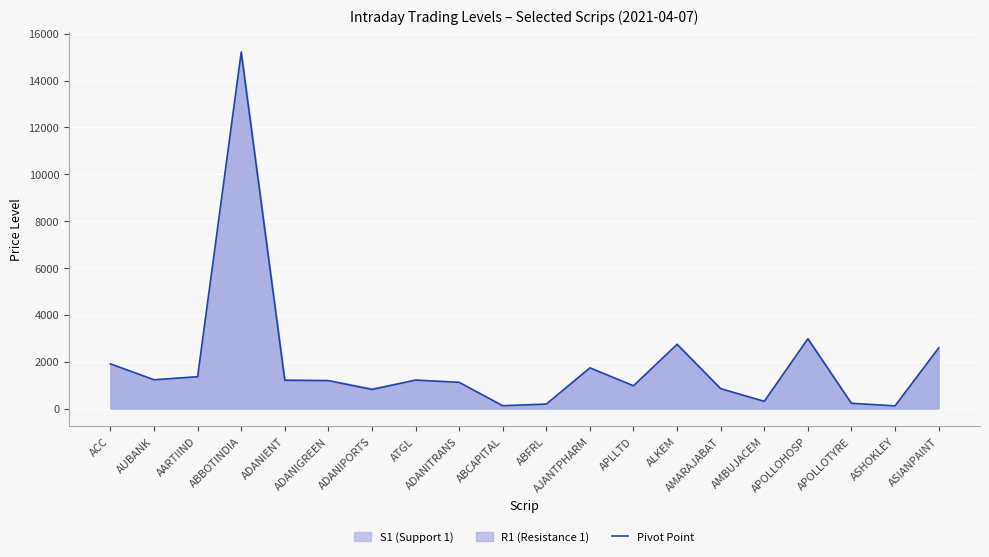

True or false: the data shows 189.4 at ABFRL.

True